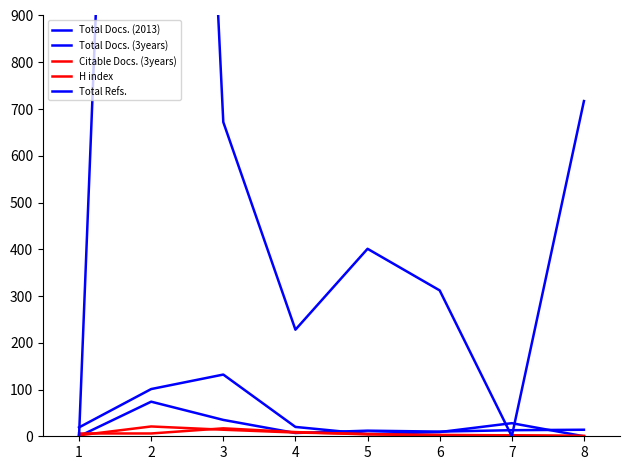

What is the difference between the second highest and minimum values in the Total Docs. (3years) series?

101